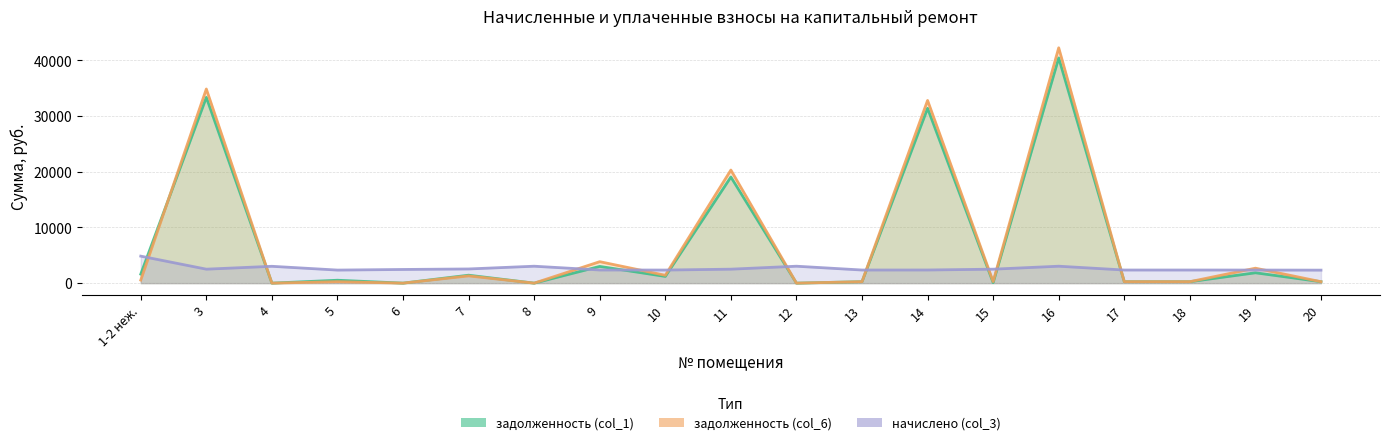

What position from the right is 14?

7